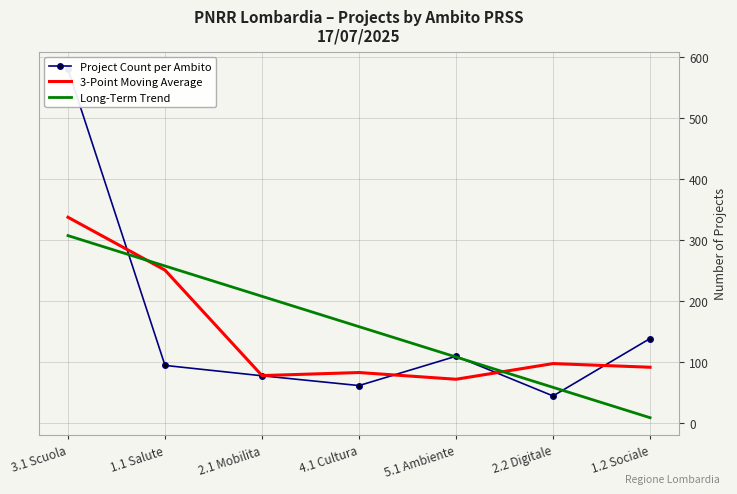

True or false: Long-Term Trend has more than 2 interior local peaks.

False